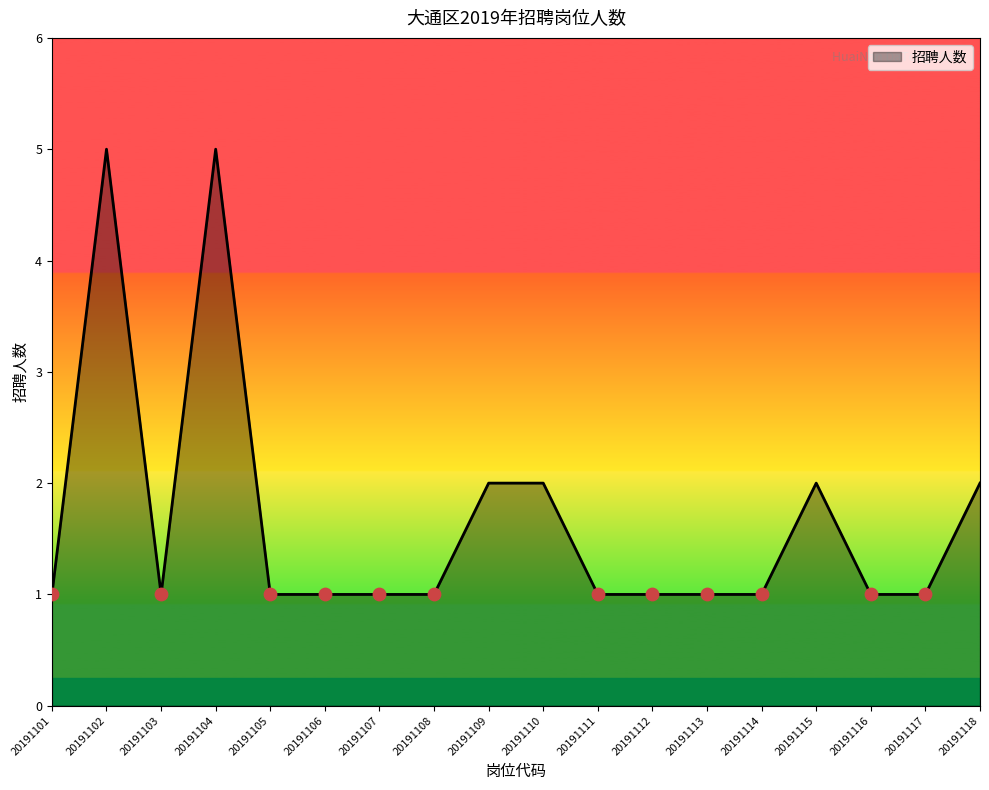

What is the ratio of the value at 20191102 to the value at 20191108?

5.0